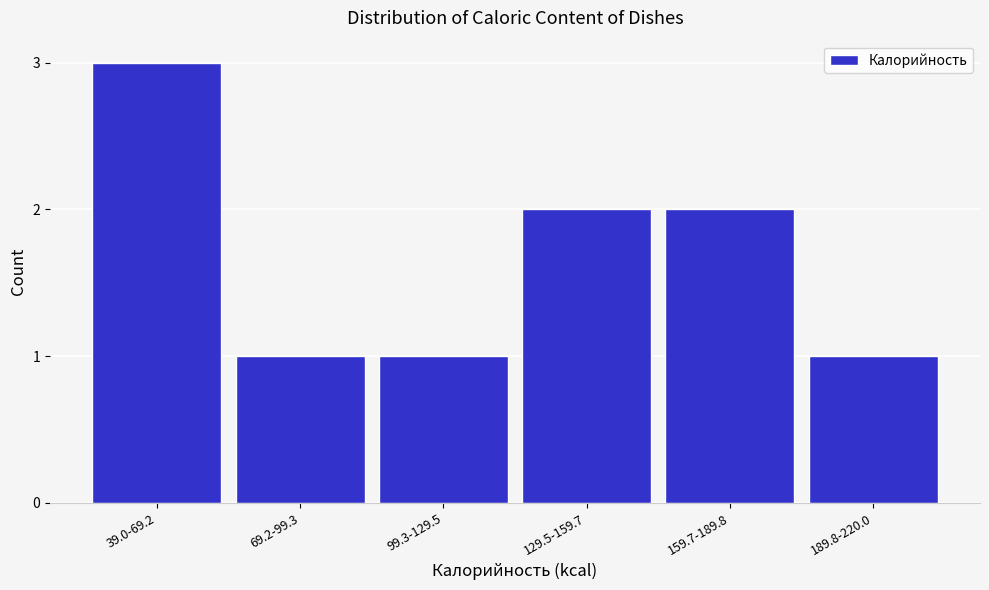

Reading left to right, transcribe all the data shown in this chart.

39.0-69.2=3	69.2-99.3=1	99.3-129.5=1	129.5-159.7=2	159.7-189.8=2	189.8-220.0=1